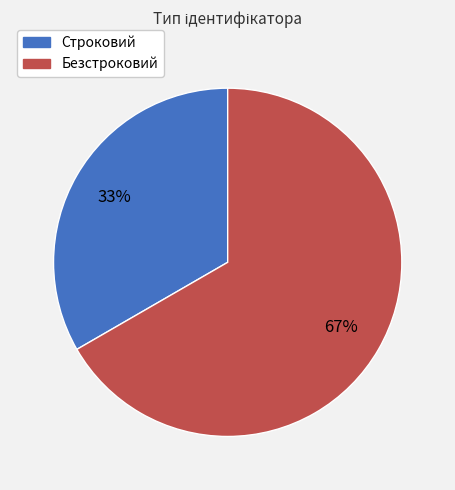

Is it true that Безстроковий is 67% of the pie?

True